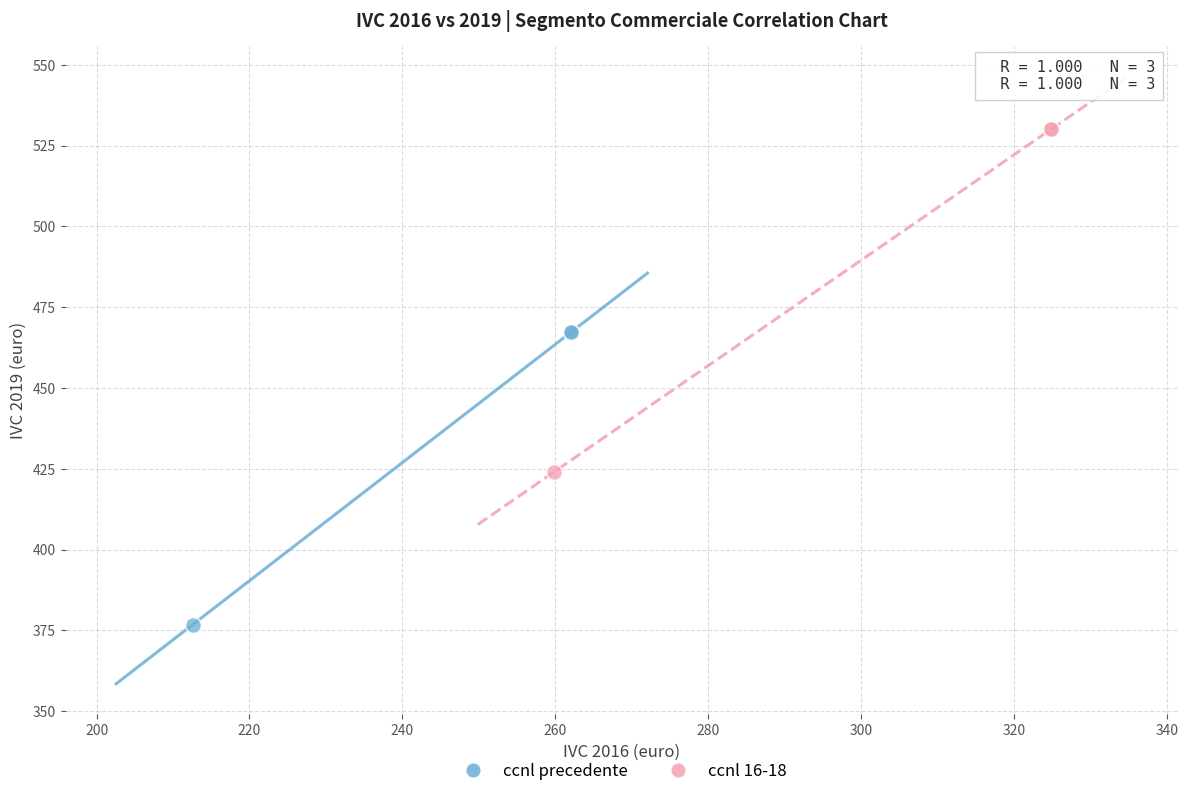

Which series reaches the minimum Y coordinate?

ccnl precedente